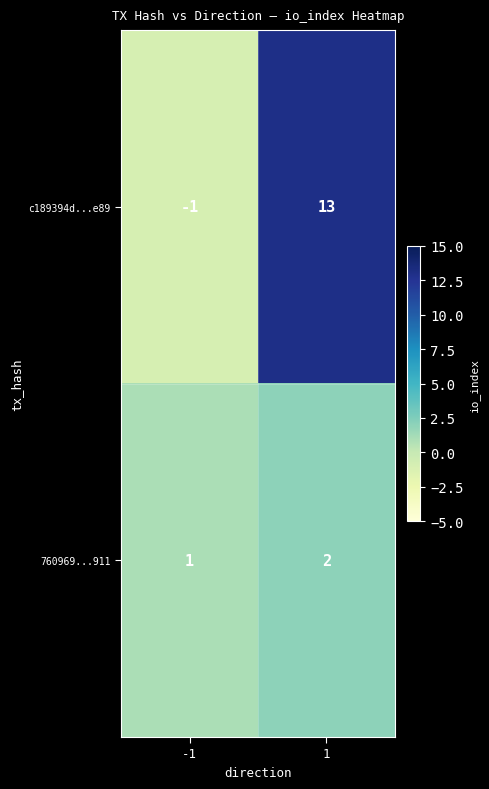

Reading left to right, transcribe all the data shown in this chart.

c189394d...e89: -1=-1	1=13
760969...911: -1=1	1=2